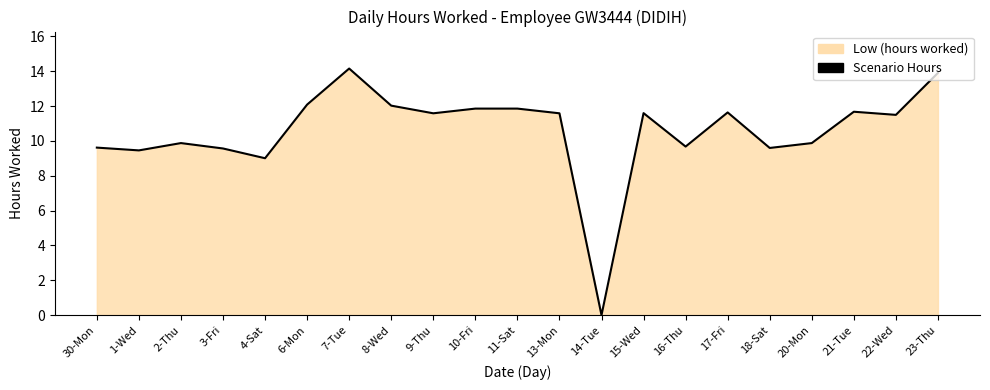

True or false: the data shows 9.0 at 4-Sat.

True